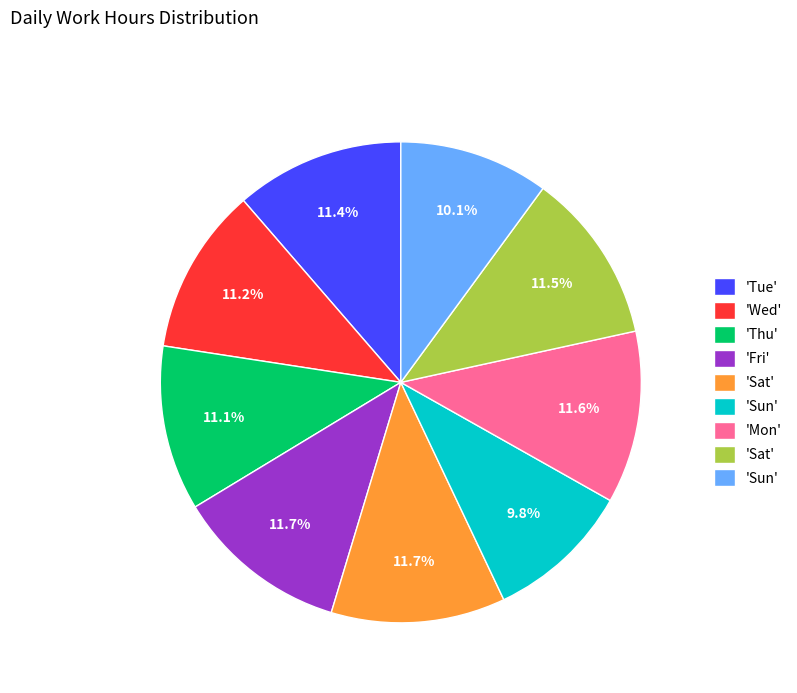

Is there any slice that represents more than half of the pie?

No